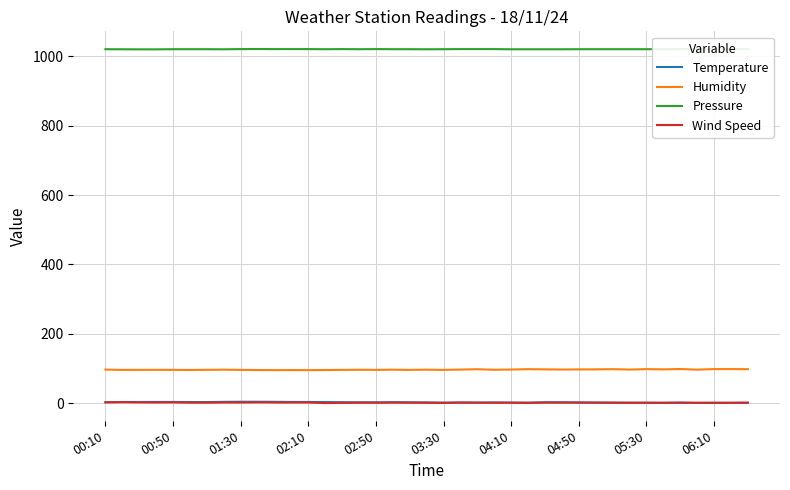

What is the average value of the Wind Speed series?

1.9